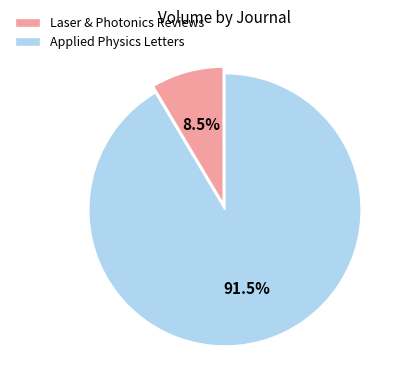

Is it true that Applied Physics Letters is 79% of the pie?

False